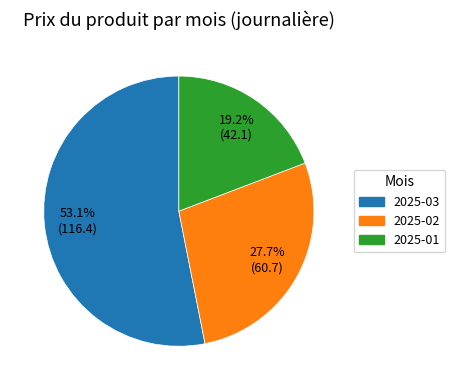

Which has a higher value, 2025-01 or 2025-02?

2025-02